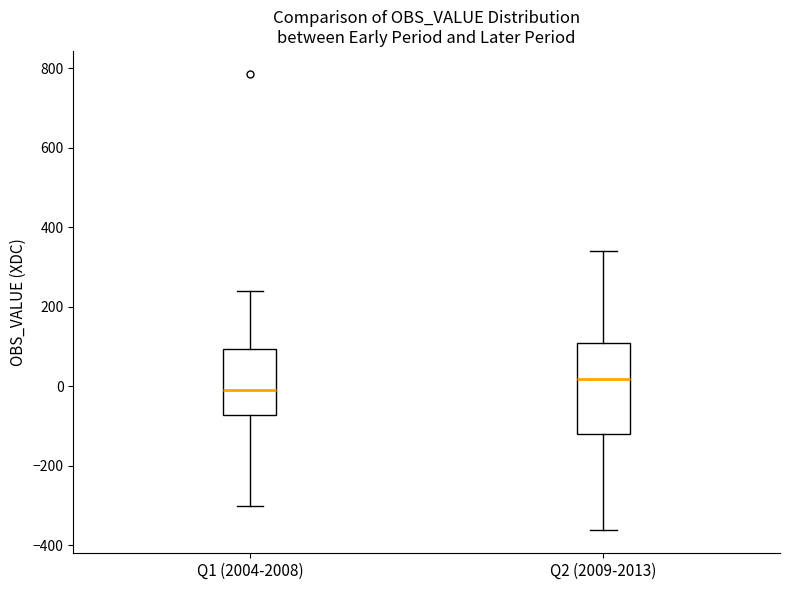

Reading left to right, transcribe this box plot: for each box, give where its median line is, the range the box spans, and where its two whiskers end, as read against the y-axis. The values are not printed on the chart, so give them approximately, as read against the axis.

Q1 (2004-2008): median 0, box -80 to 100, whiskers -300 to 240
Q2 (2009-2013): median 20, box -120 to 100, whiskers -360 to 340